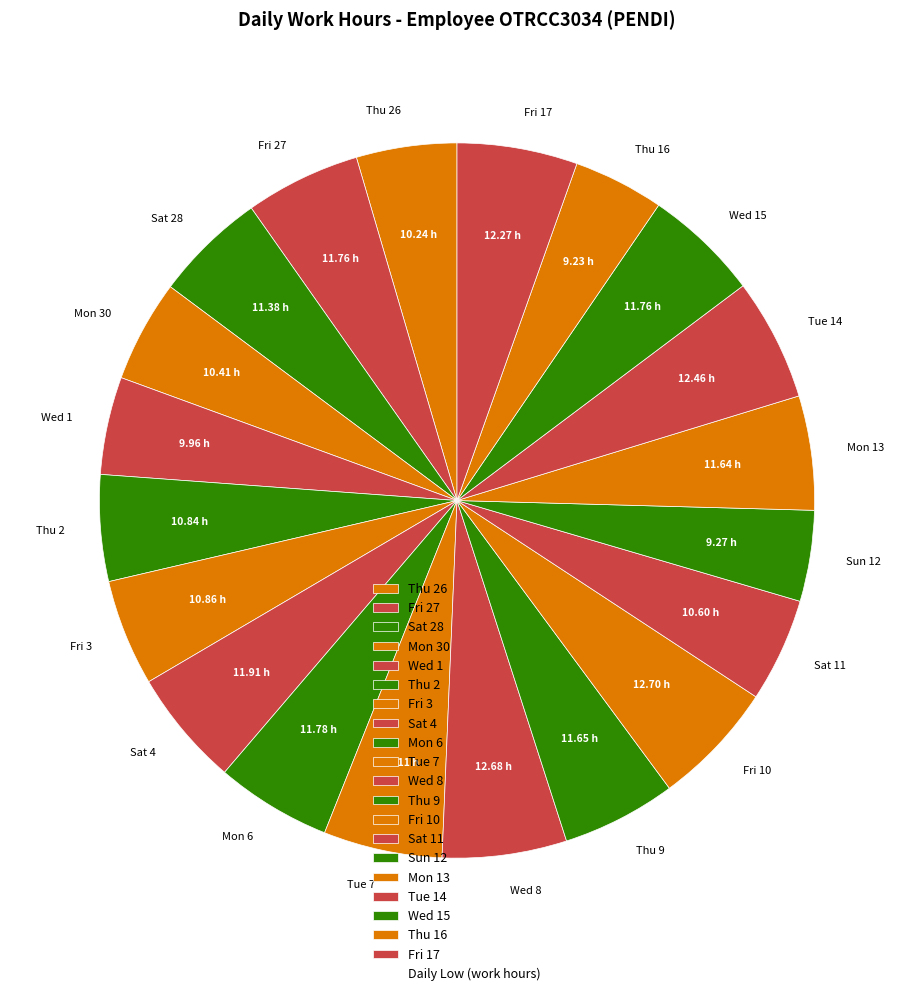

Between Fri 17 and Wed 1, which is larger?

Fri 17